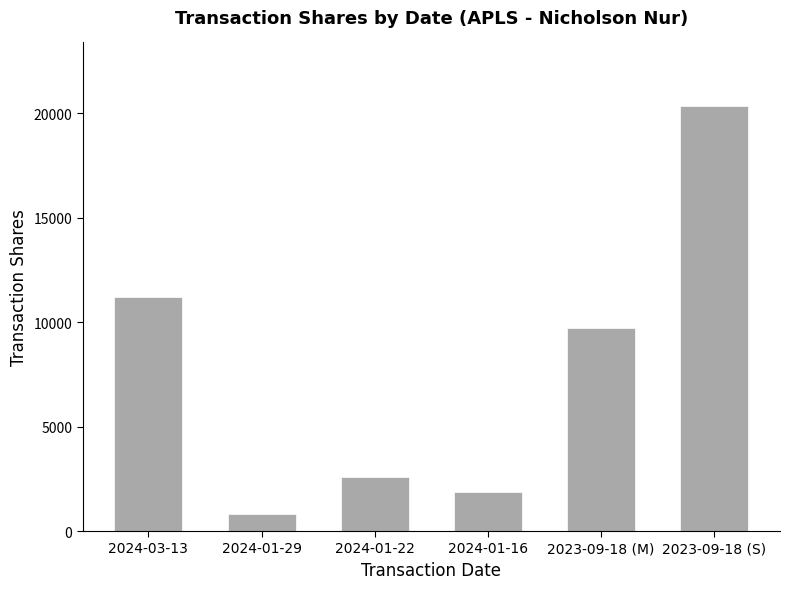

Reading left to right, extract all data points from this chart.

11220	835	2593	1857	9719	20350